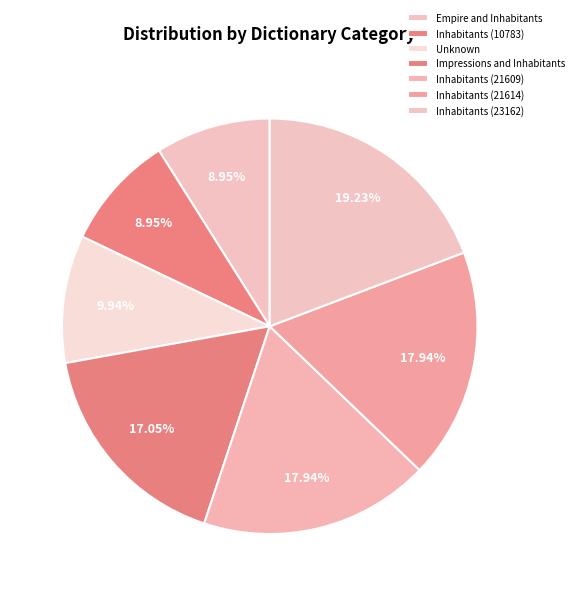

Count the number of slices in the pie.

7